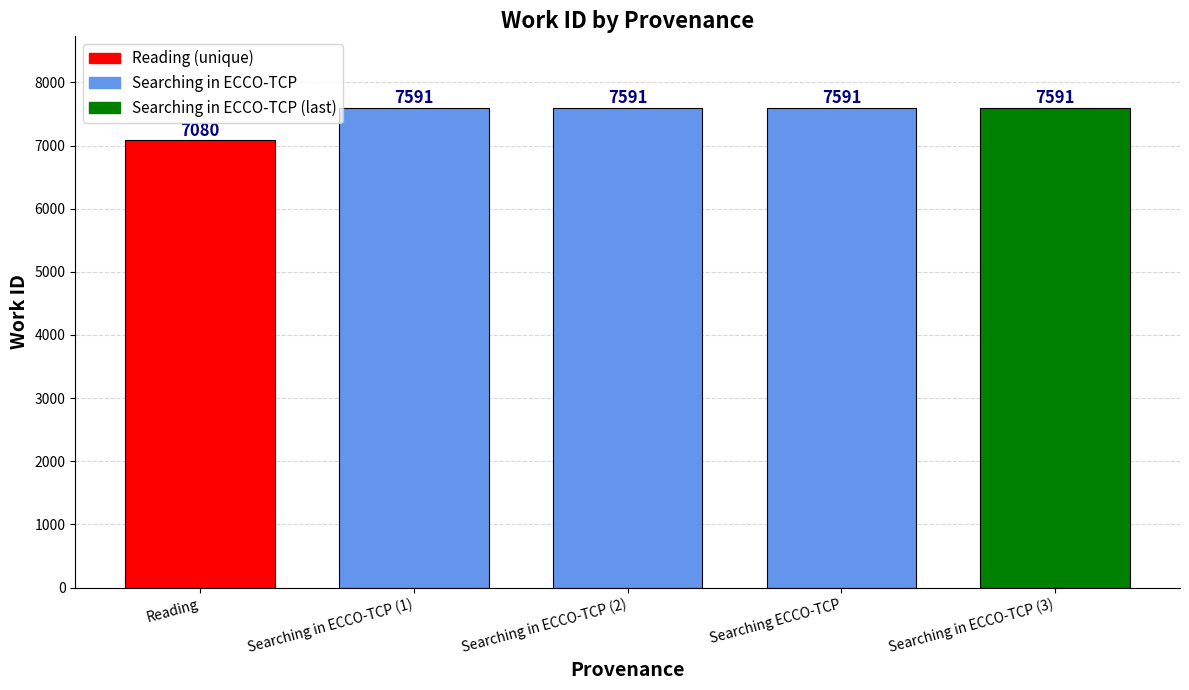

Are the bars horizontal?

No